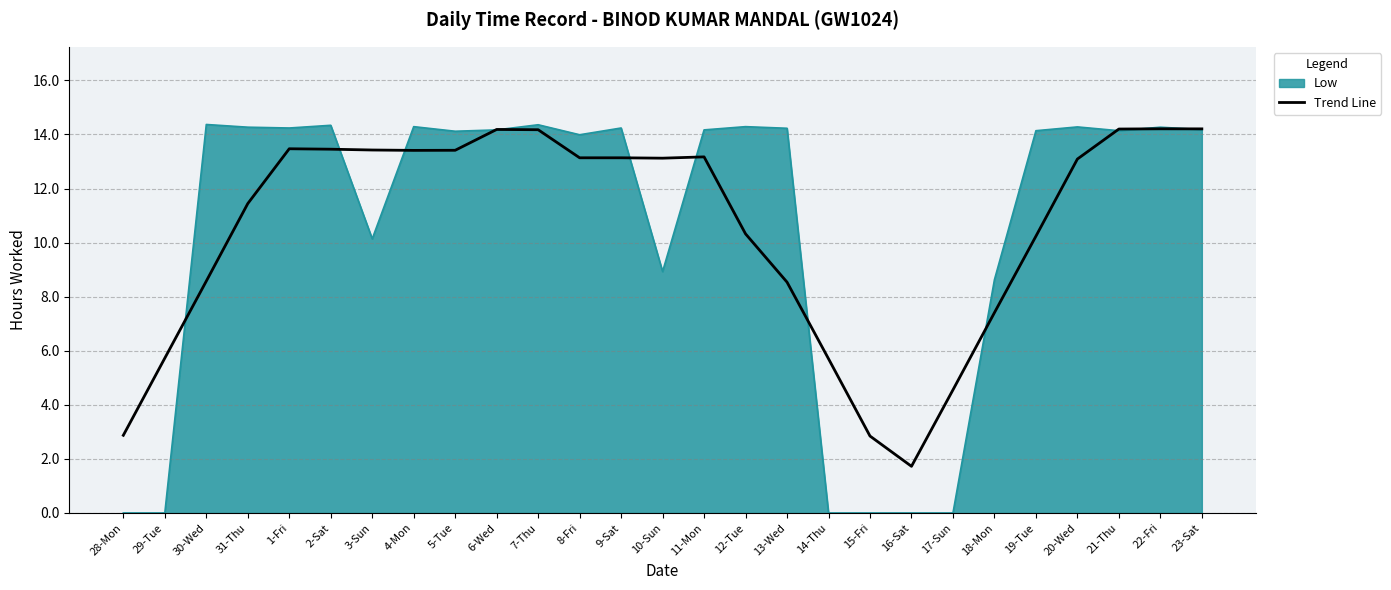

At which label is Trend Line closest to 7?

18-Mon